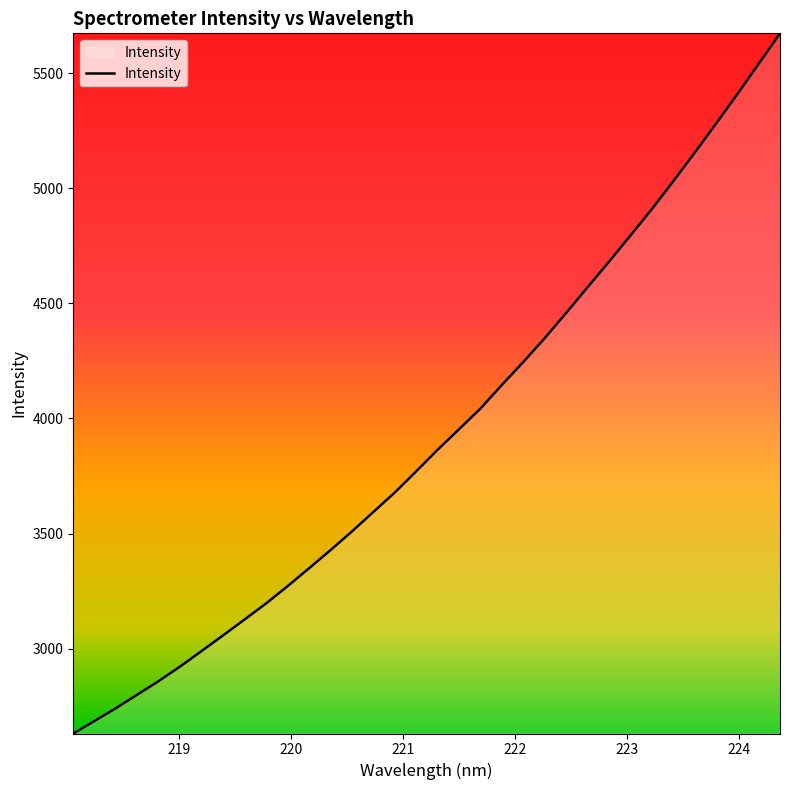

What is the smallest value displayed?

2632.0